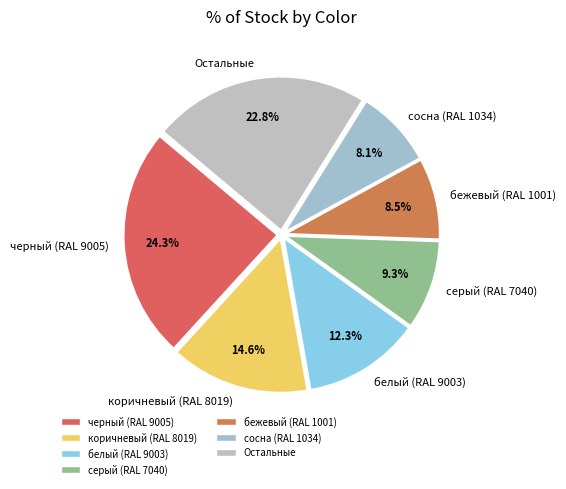

True or false: серый (RAL 7040) accounts for 9% of the total.

True